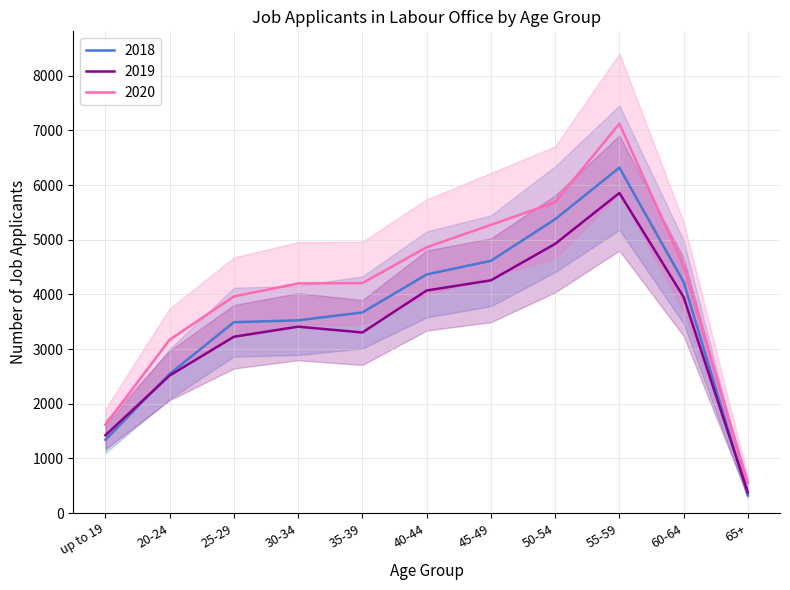

Reading right to left, transcribe all the data shown in this chart.

2018: 321	4226	6318	5375	4614	4365	3669	3525	3491	2545	1340
2019: 374	3950	5855	4924	4257	4071	3303	3409	3225	2516	1423
2020: 551	4514	7123	5685	5271	4862	4206	4199	3962	3170	1614